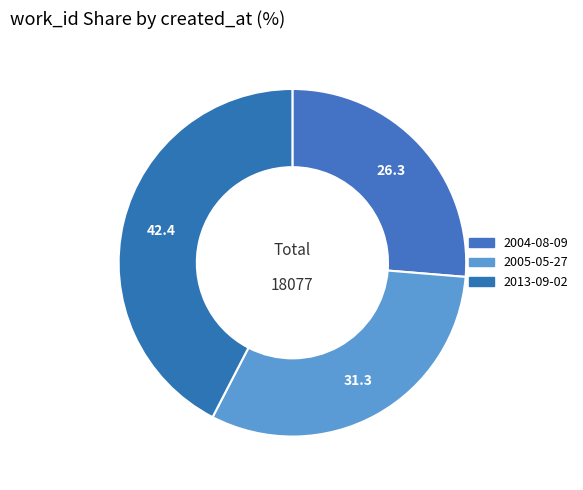

Combined, what portion of the pie is 2005-05-27 and 2004-08-09?

57.6%